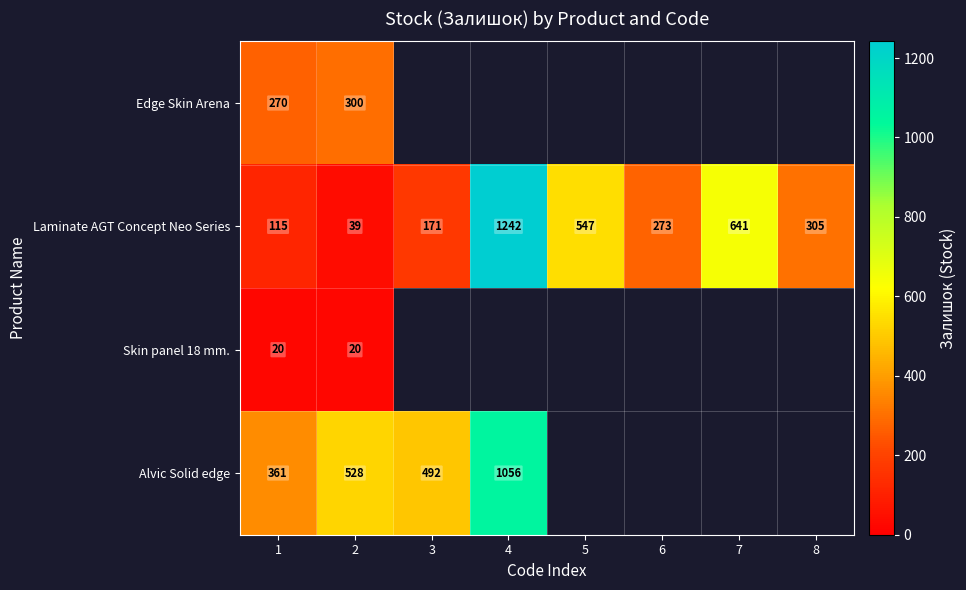

What is the difference between the second highest and second lowest values in the Laminate AGT Concept Neo Series series?

526.0